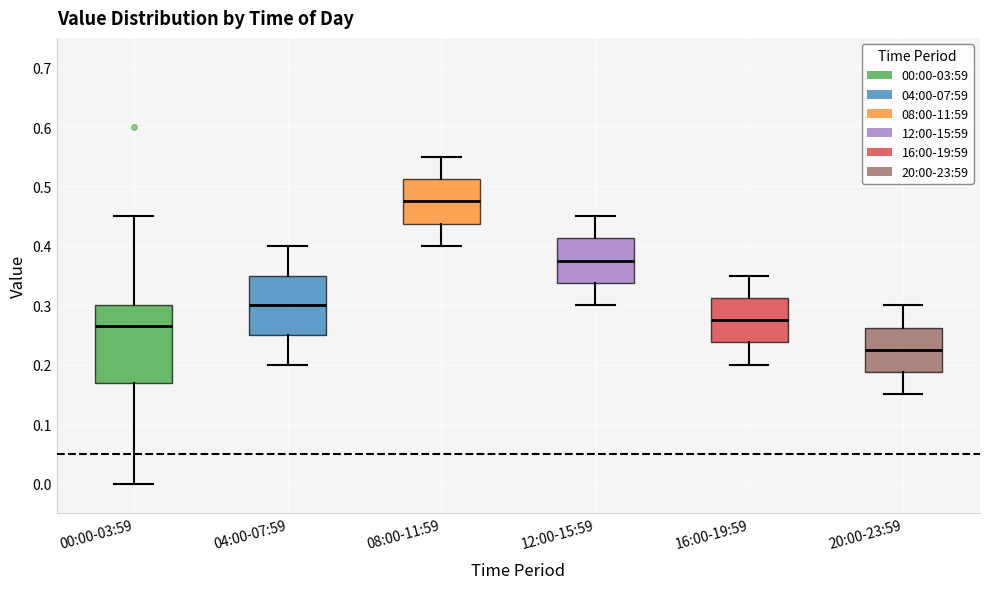

Which box's median line is the lowest?

20:00-23:59